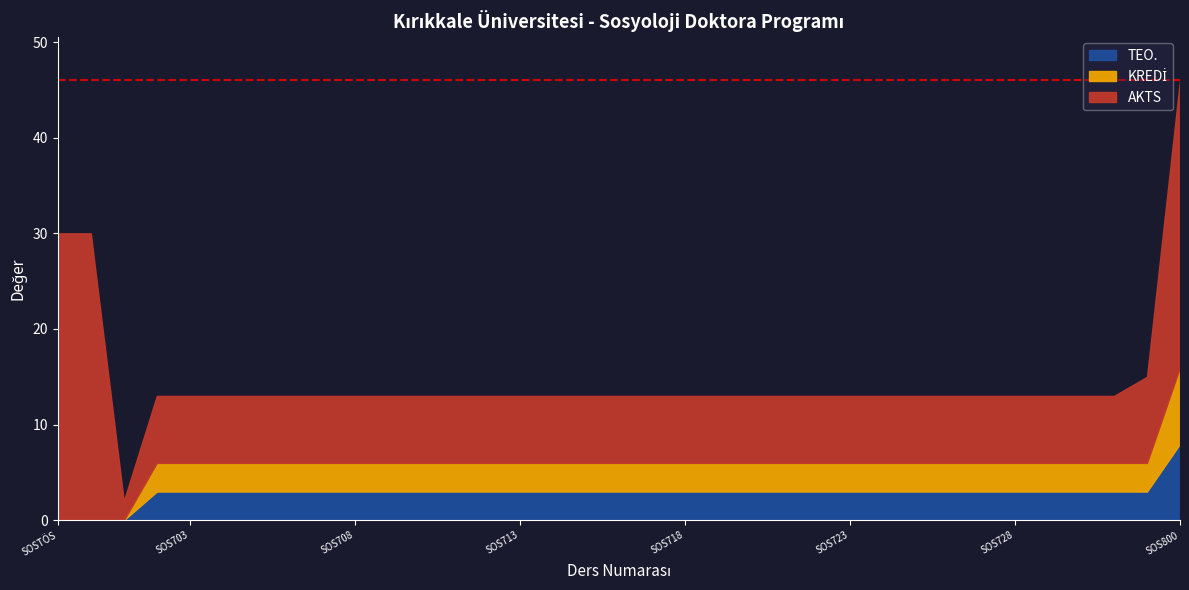

What is the minimum value for AKTS?

2